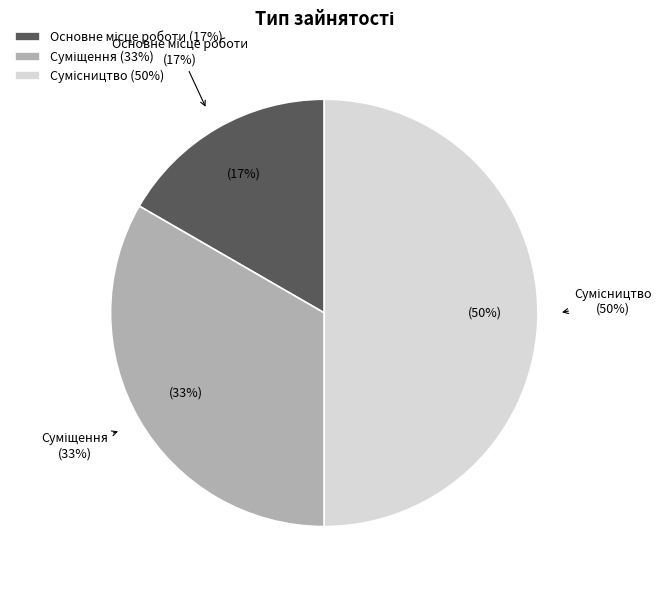

What is the total percentage of Суміщення and Сумісництво?

83.3%